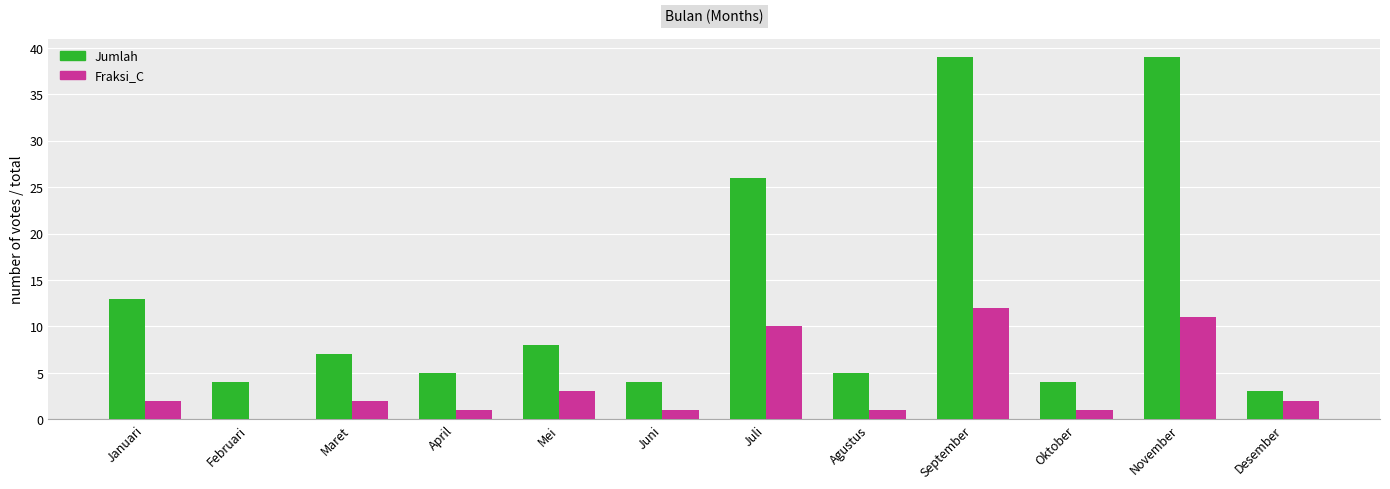

Where is Fraksi_C nearest to the value 6?

Mei